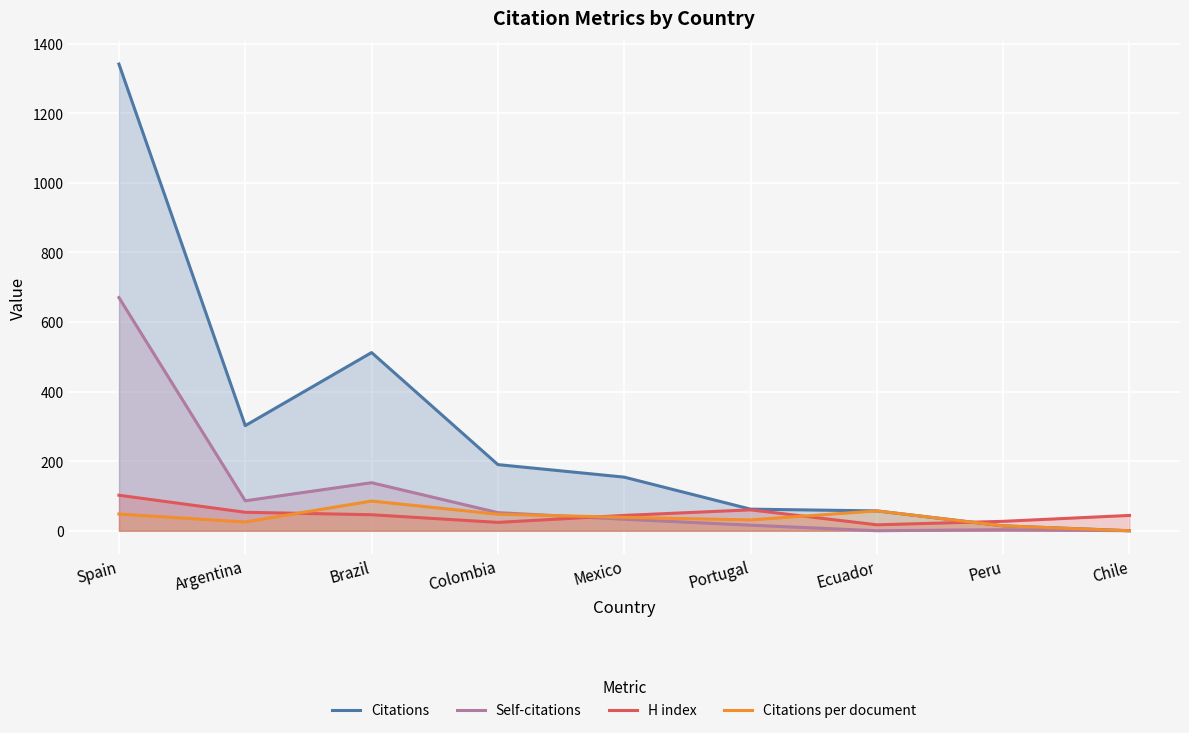

Where does the Citations per document series first go above 38?

Spain